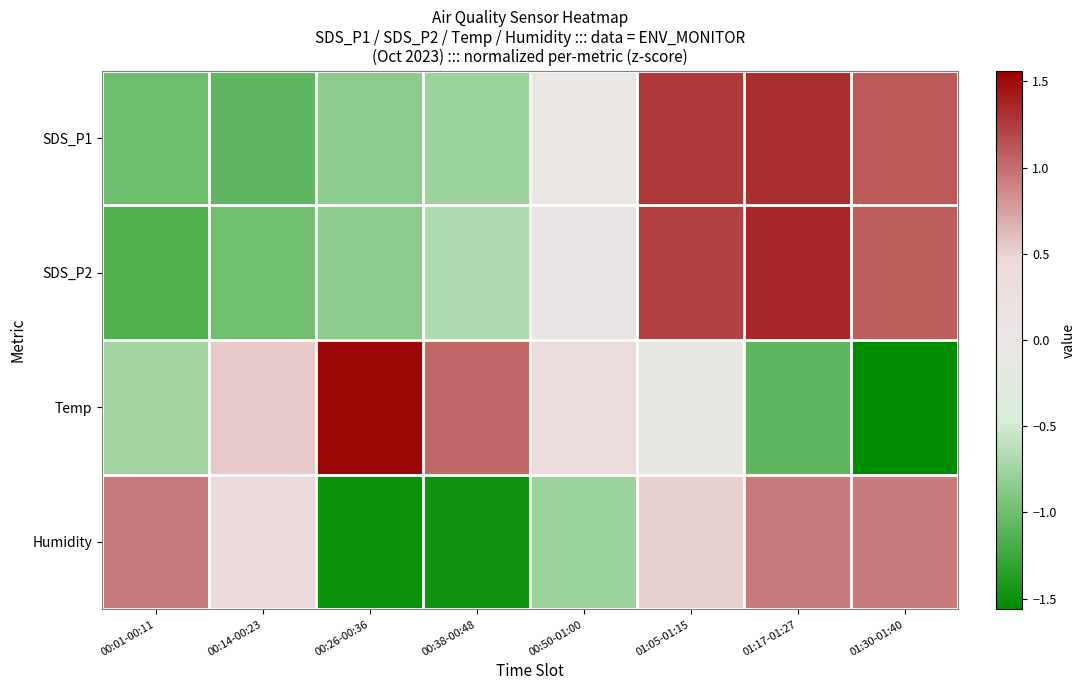

Which series has the largest range (max minus min)?

Temp